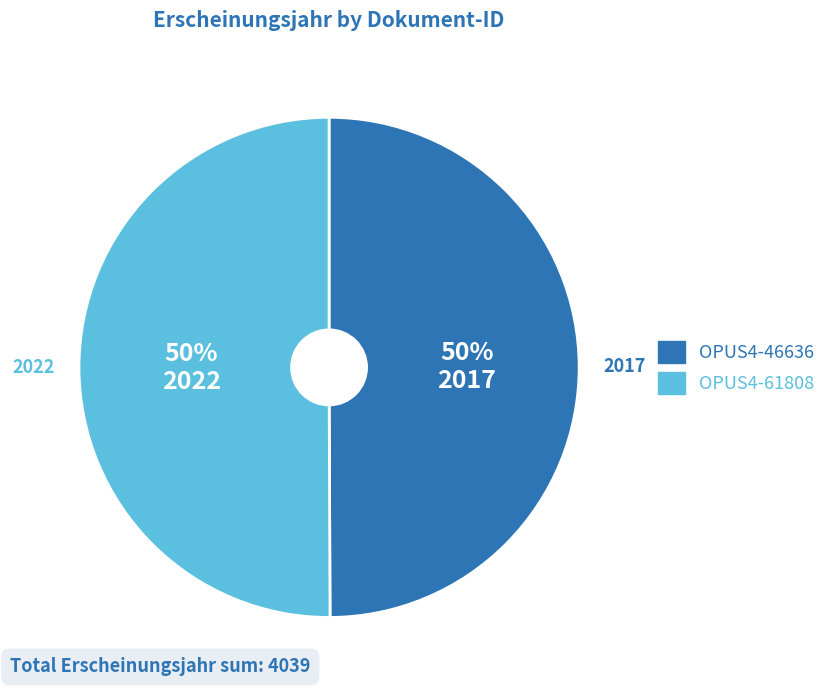

To the nearest percent, what percentage of the pie is OPUS4-46636?

50%